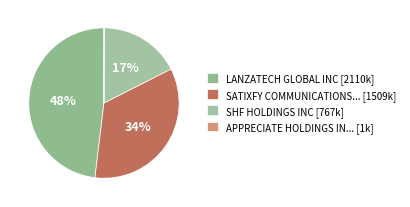

How many segments does this pie chart have?

4